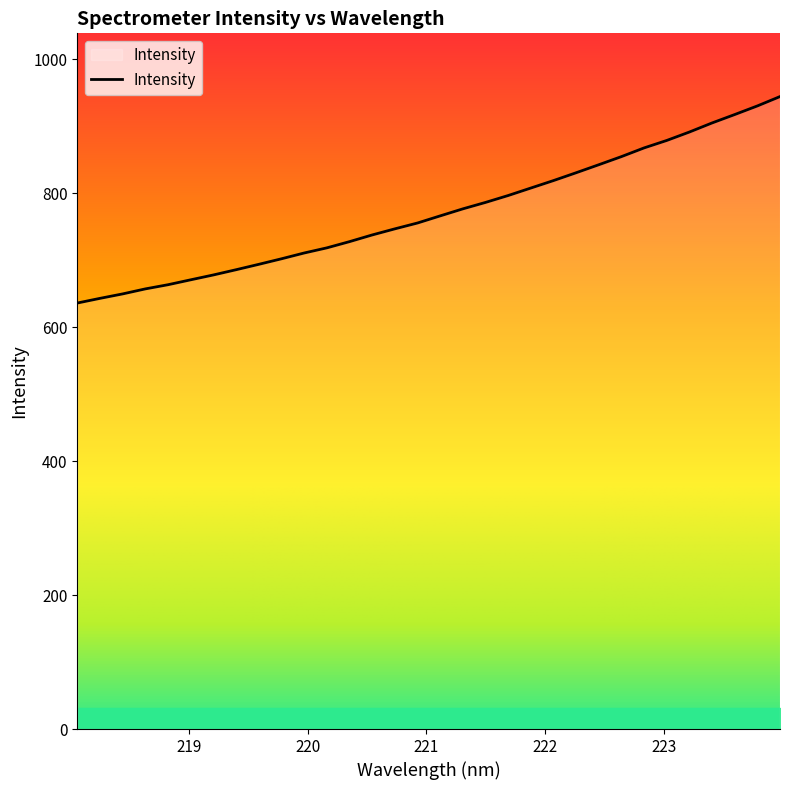

What is the minimum value shown in the chart?

635.8